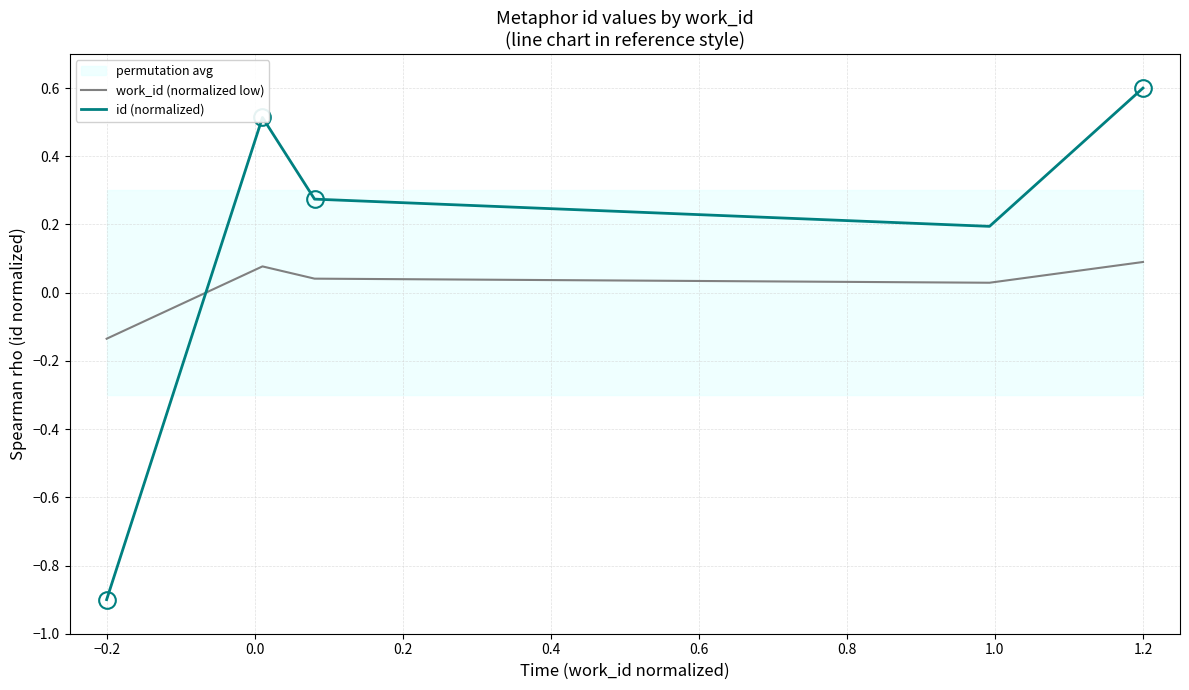

Is it true that id (normalized) equals -0.9 at −0.2?

True